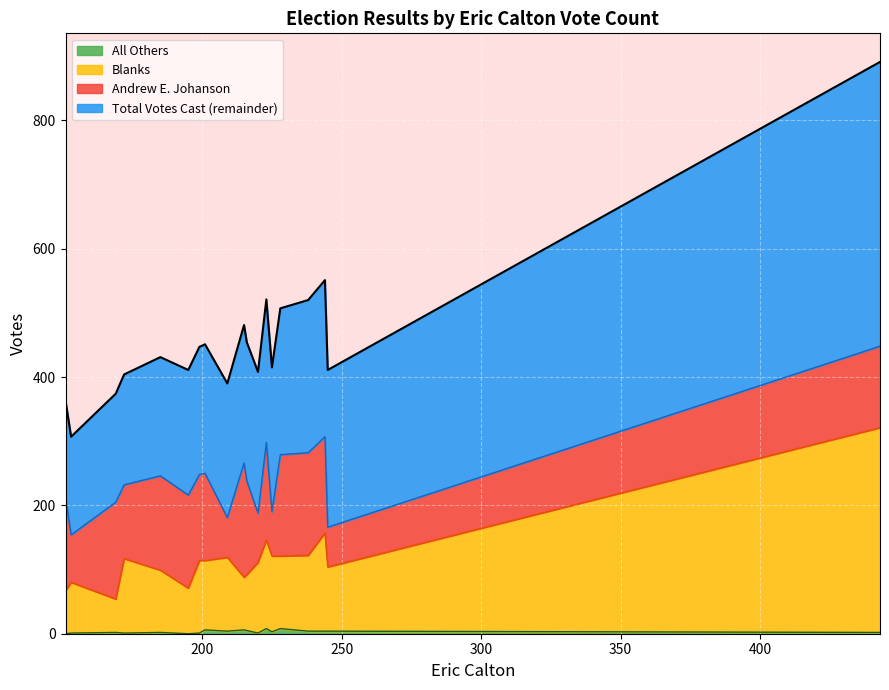

True or false: Total Votes Cast has more than 0 interior local peaks.

True